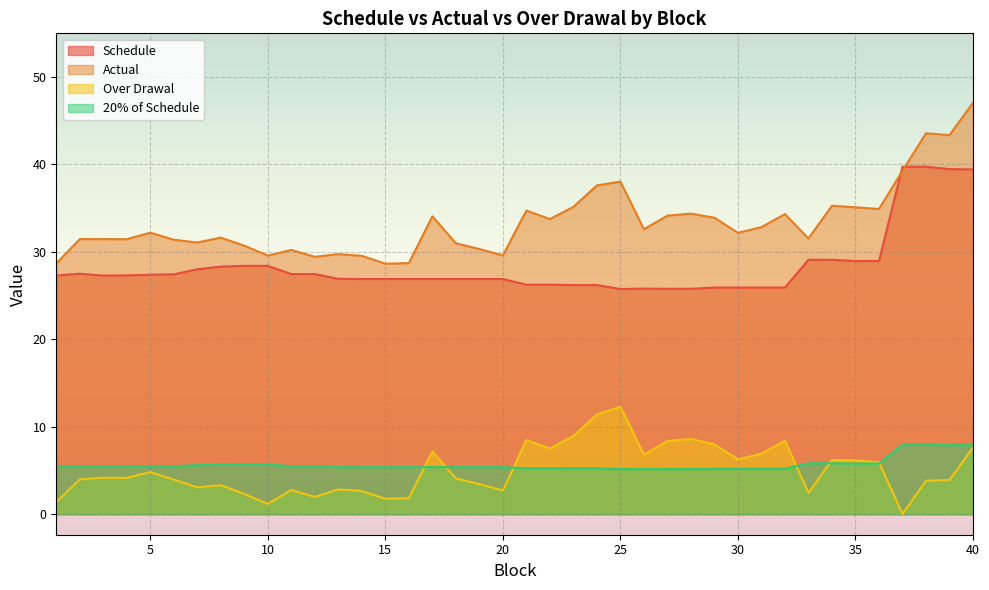

True or false: Actual and Over Drawal cross at least once.

False